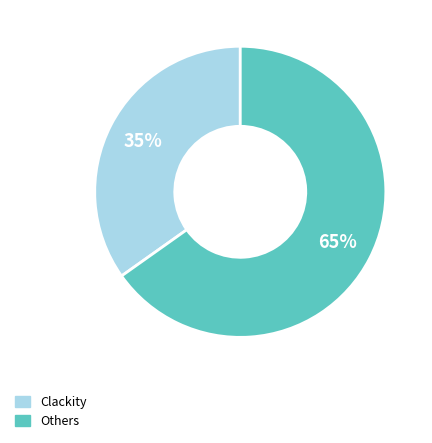

Is there any slice that represents more than half of the pie?

Yes